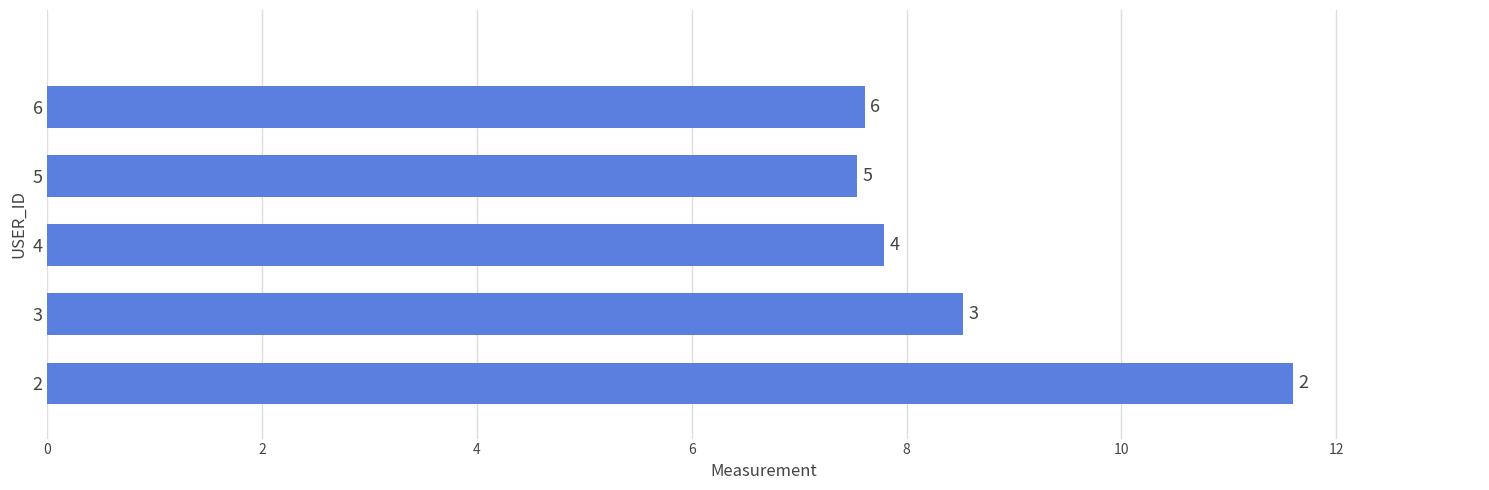

Are the bars horizontal?

Yes